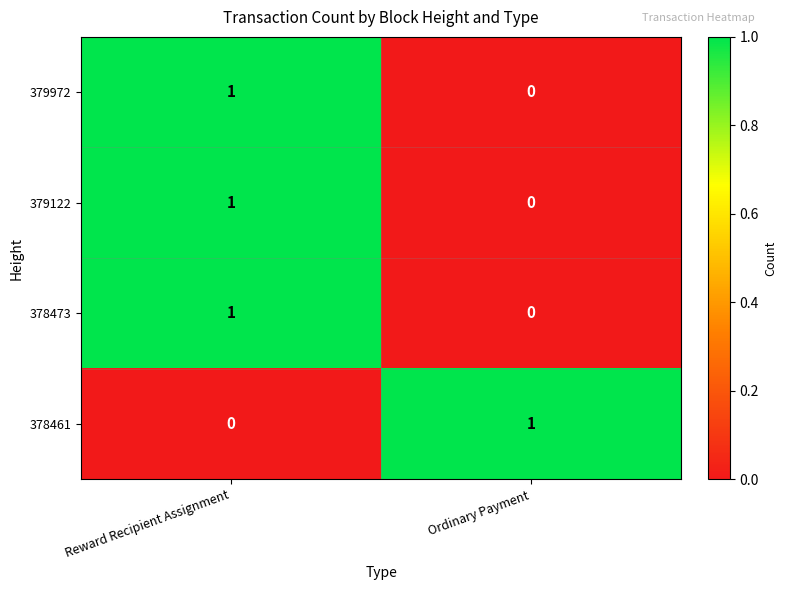

At which category is the sum across all series the highest?

Reward Recipient Assignment